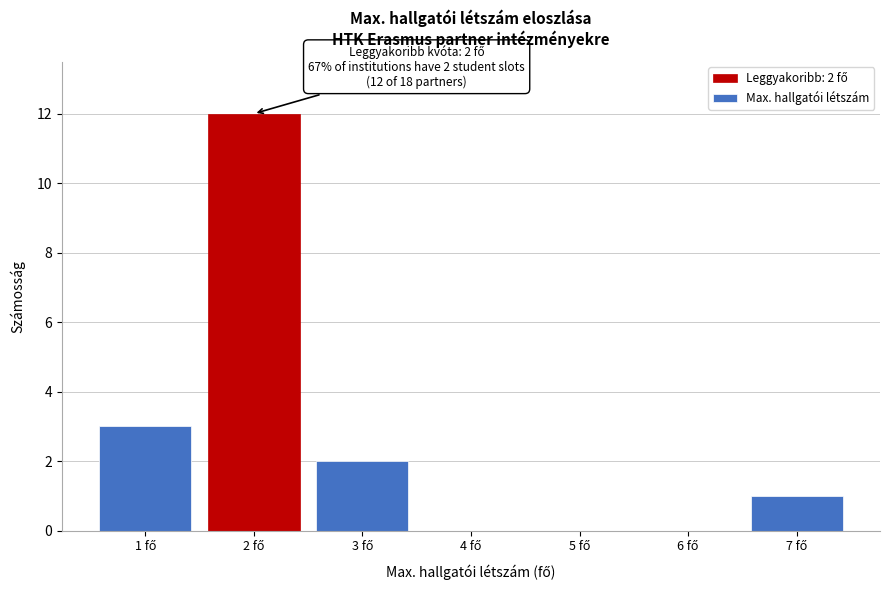

What is the maximum value shown in the chart?

12